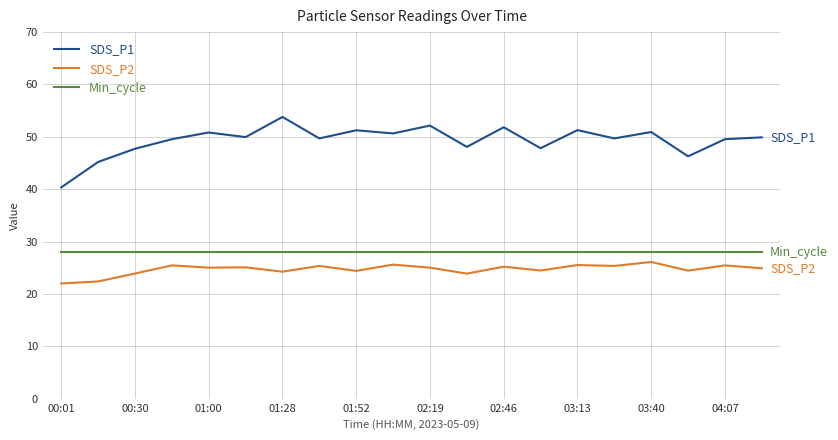

What is the smallest value displayed?

22.0